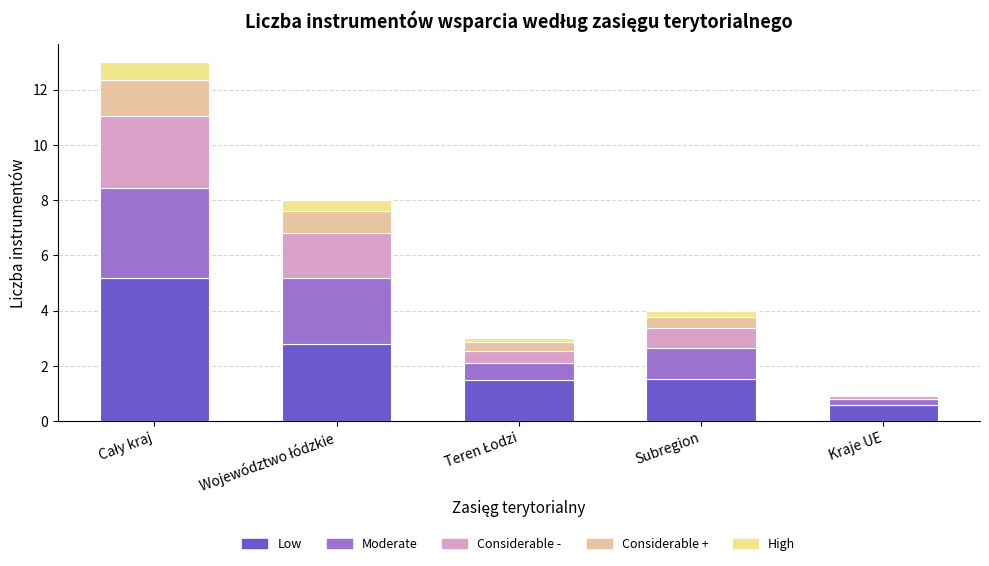

What is the highest value of the Low series?

5.2